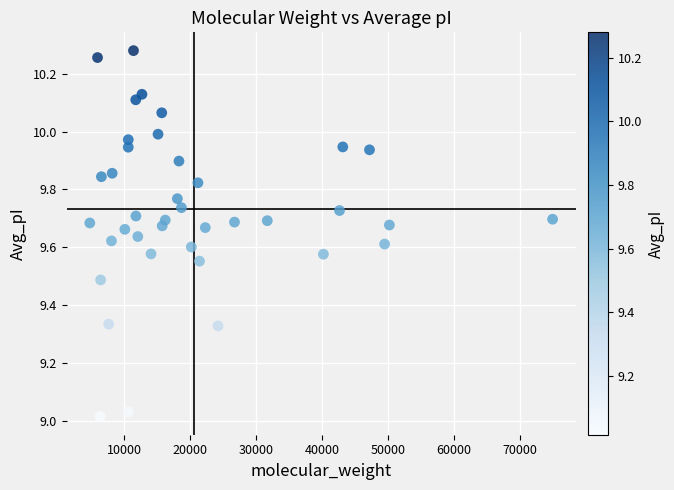

What is the range of Y values (max minus min)?

1.3